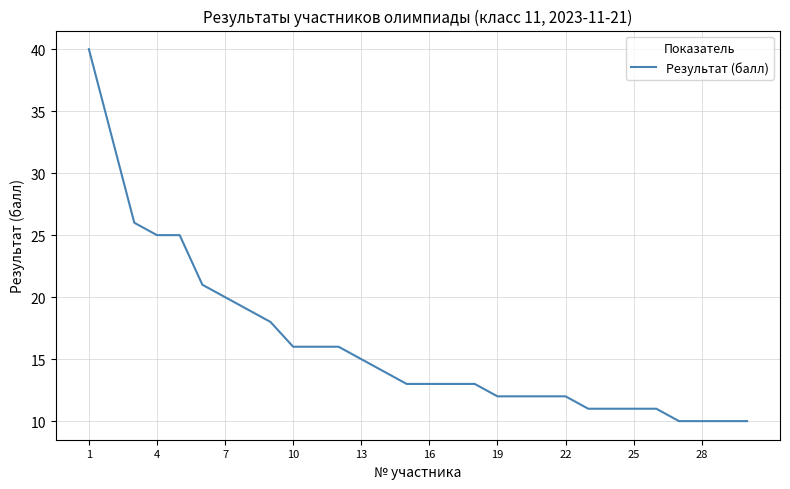

What is the difference between the maximum and minimum values?

30